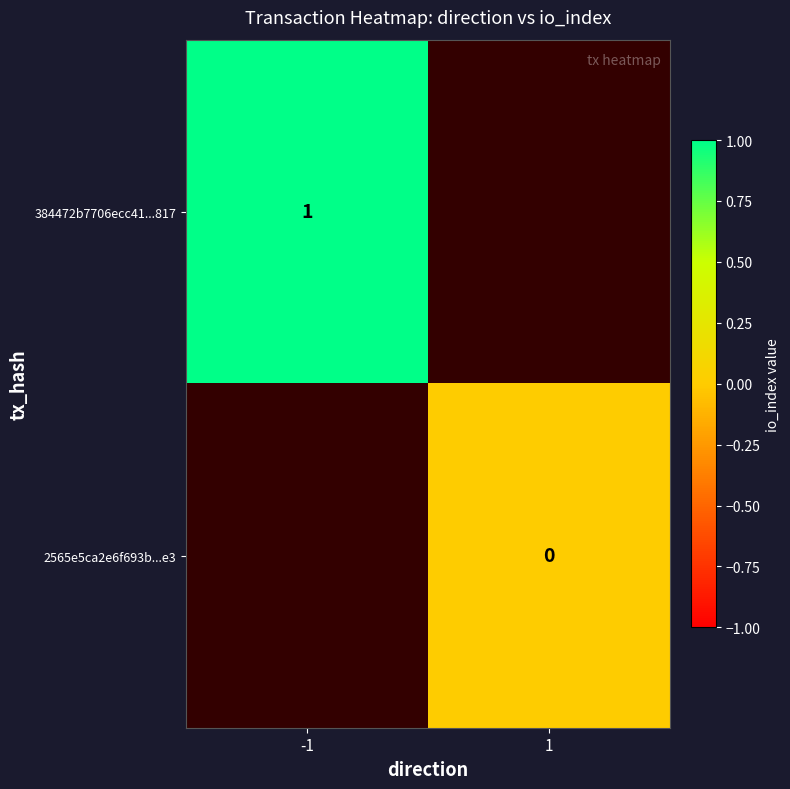

Is it true that 384472b7706ecc41...817 equals 1 at -1?

True